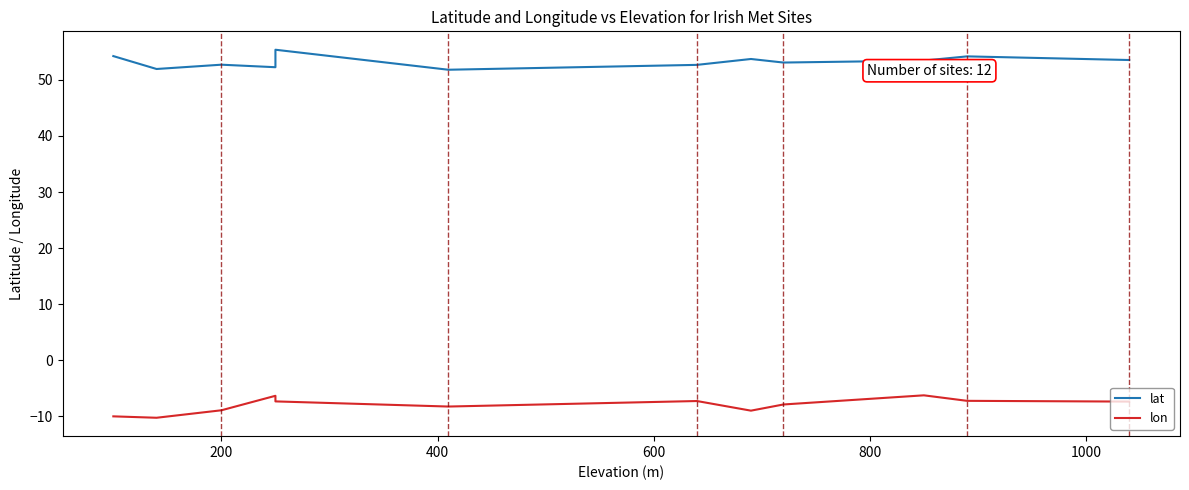

True or false: lat and lon intersect in this chart.

False